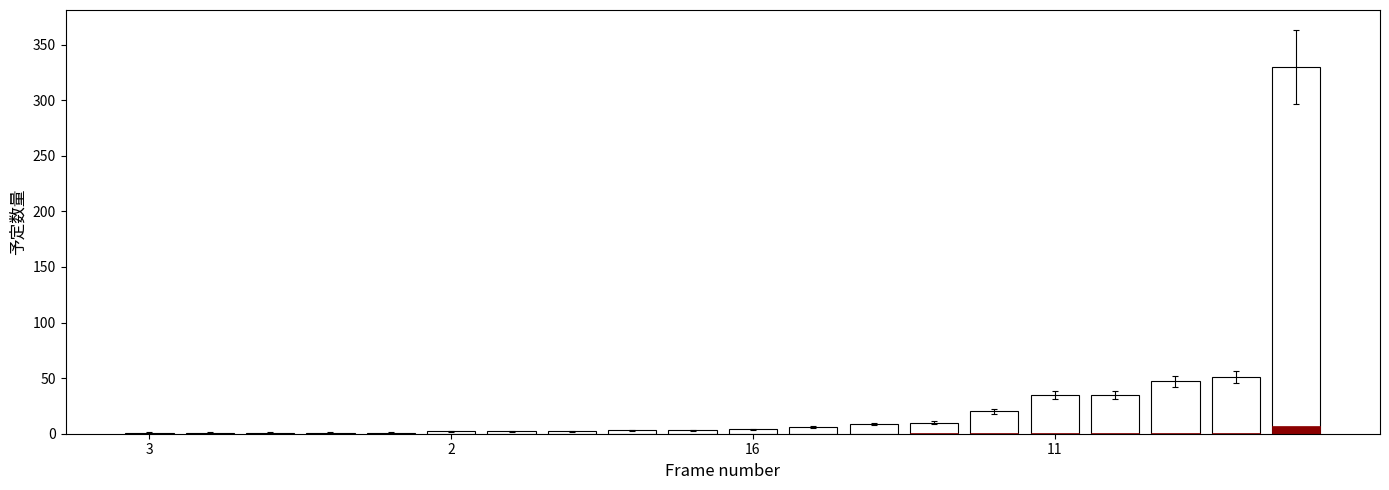

Reading left to right, what are all the values shown in this chart?

1	1	1	1	1	2	2	2	3	3	4	6	9	10	20	35	35	47	51	330